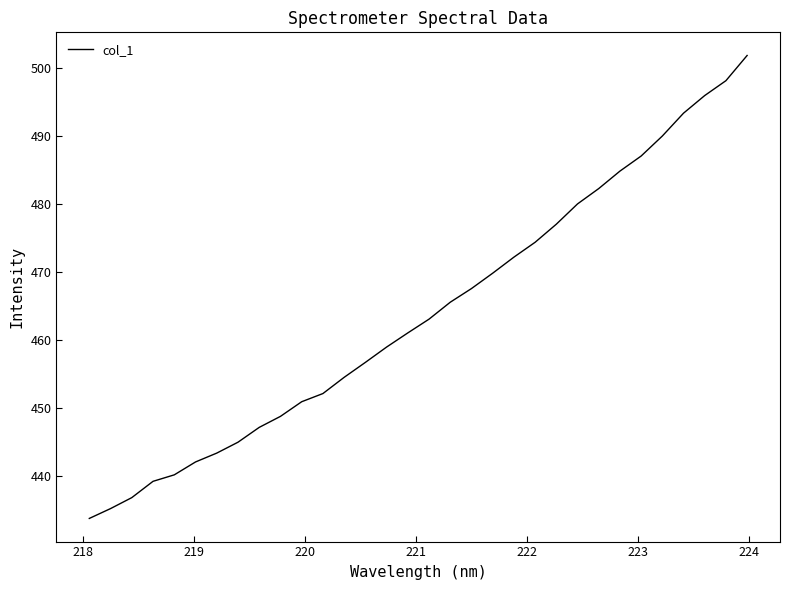

What is the smallest value displayed?

433.8